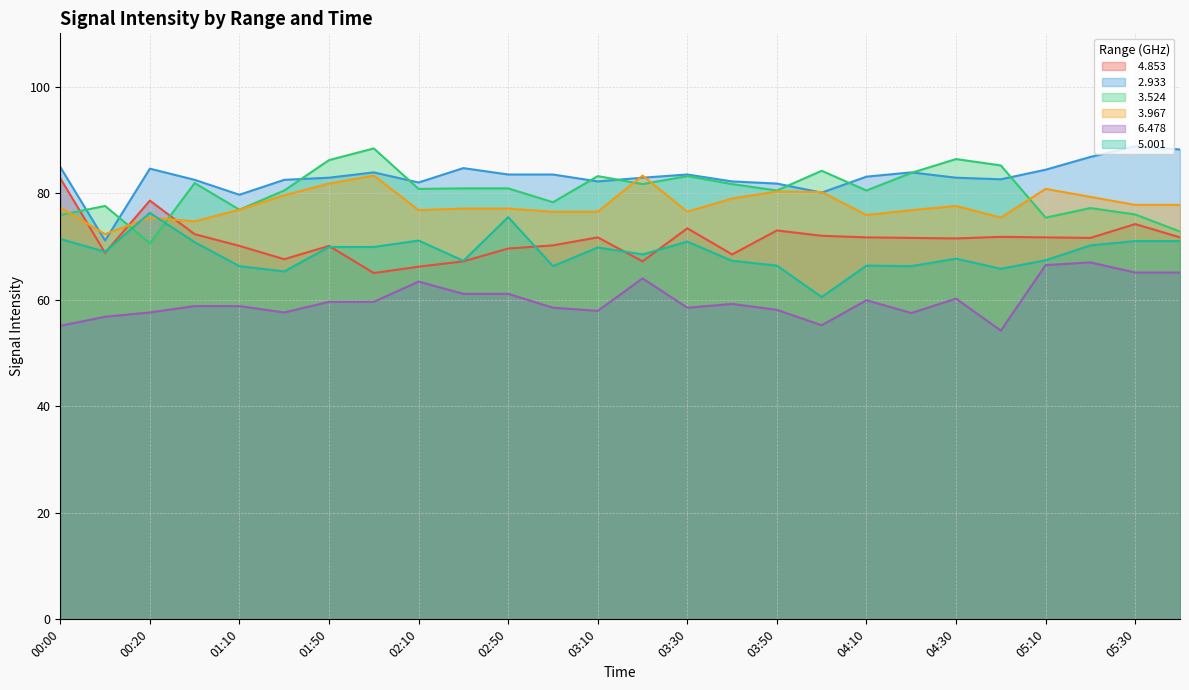

What is the value of the   3.967 point at the 12th from the left?

76.5